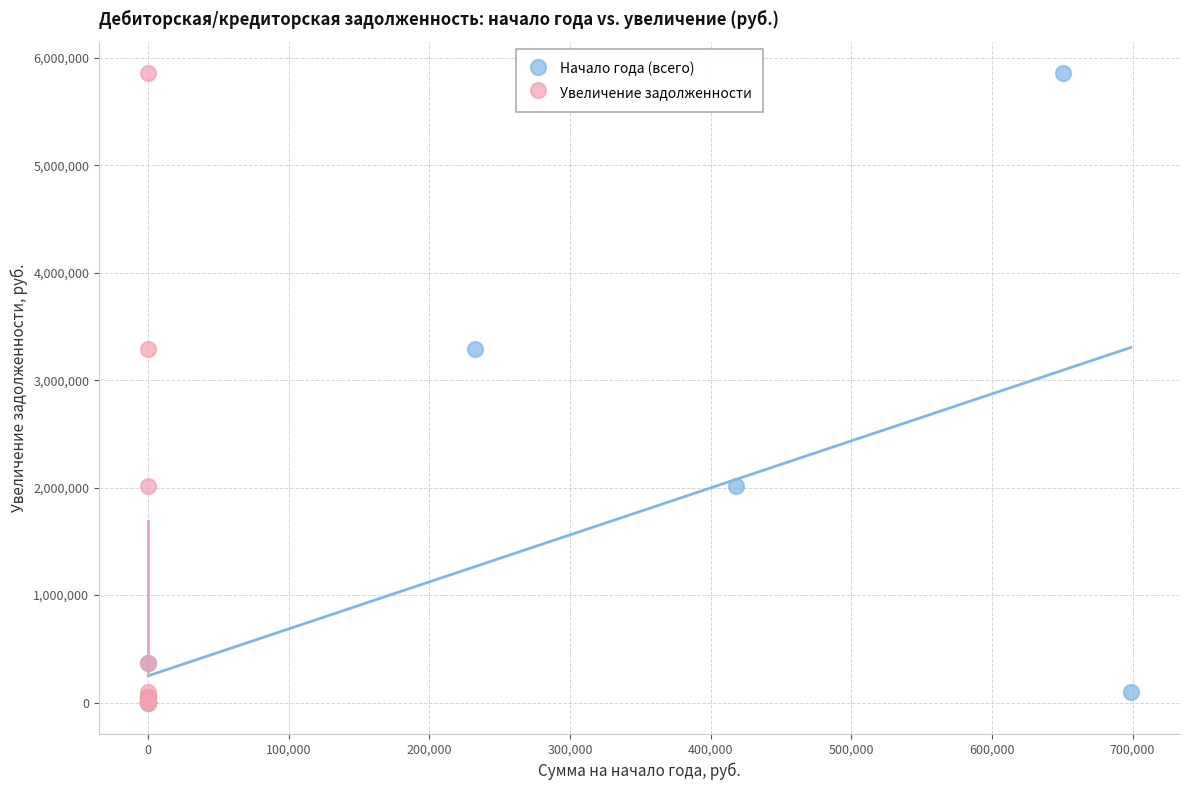

What are all the series names shown in the legend?

Начало года (всего), Увеличение задолженности